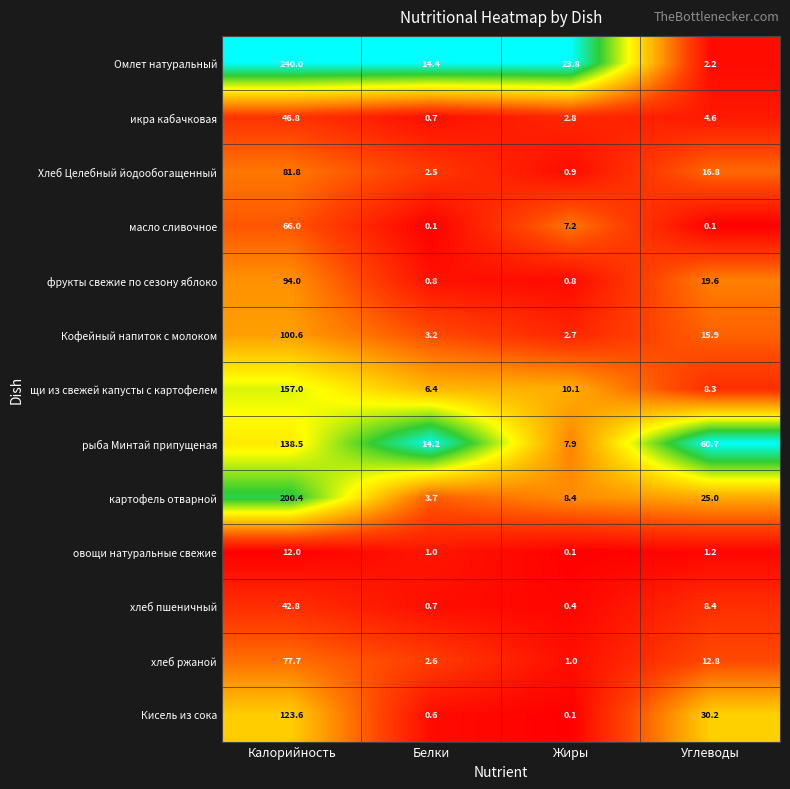

Is it true that Омлет натуральный equals 14.4 at Белки?

True